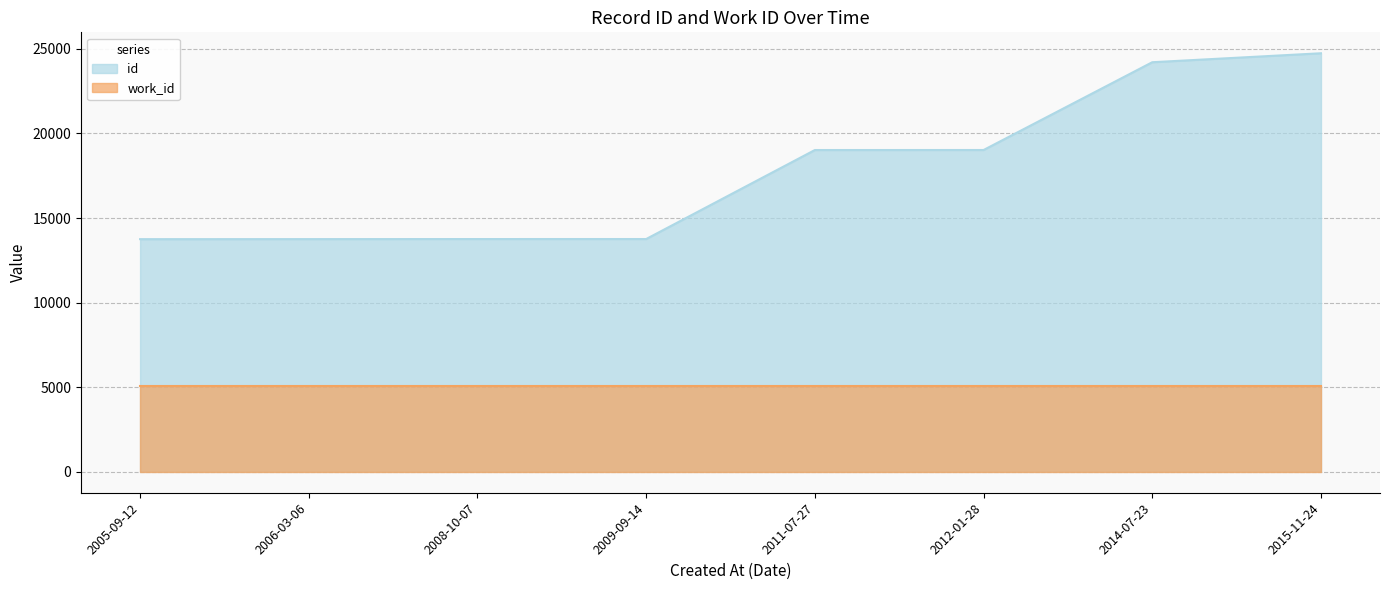

Approximately how many times larger is the value at 2012-01-28 compared to 2015-11-24?

0.8